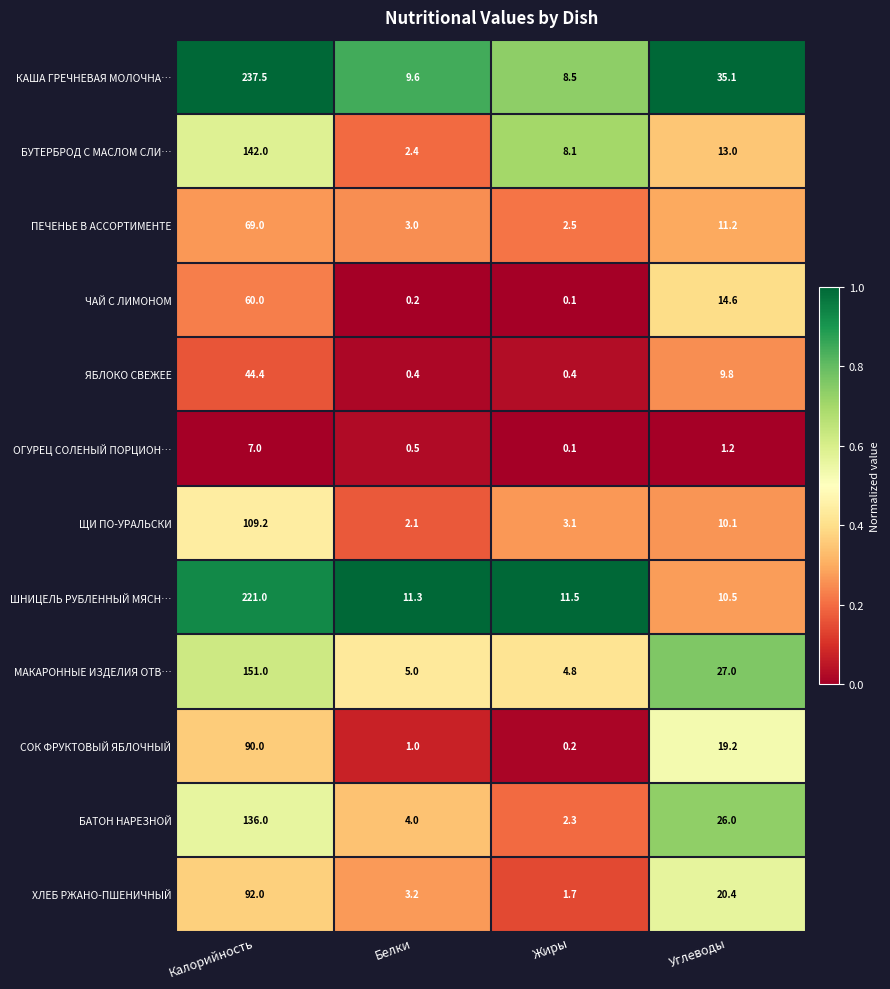

Which series has the widest spread of values?

КАША ГРЕЧНЕВАЯ МОЛОЧНА…